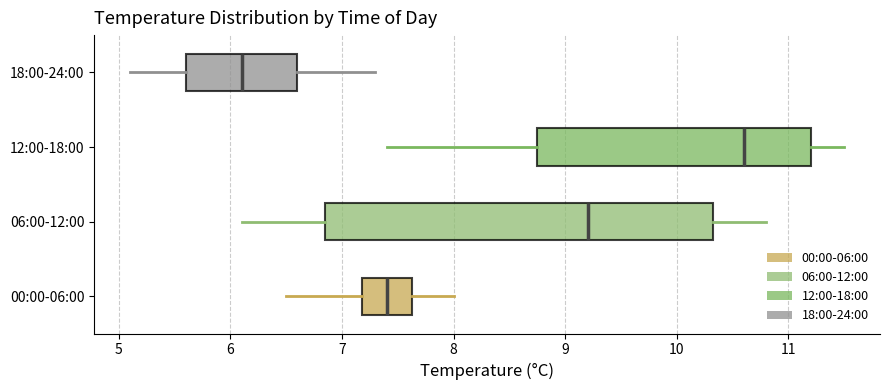

Reading bottom to top, read every box against the x-axis: the position of its median line, the range the box covers, and the ends of its whiskers. The values are not printed on the chart, so give them approximately, as read against the axis.

00:00-06:00: median 7.4, box 7.2 to 7.6, whiskers 6.5 to 8.0
06:00-12:00: median 9.2, box 6.9 to 10.3, whiskers 6.1 to 10.8
12:00-18:00: median 10.6, box 8.8 to 11.2, whiskers 7.4 to 11.5
18:00-24:00: median 6.1, box 5.6 to 6.6, whiskers 5.1 to 7.3